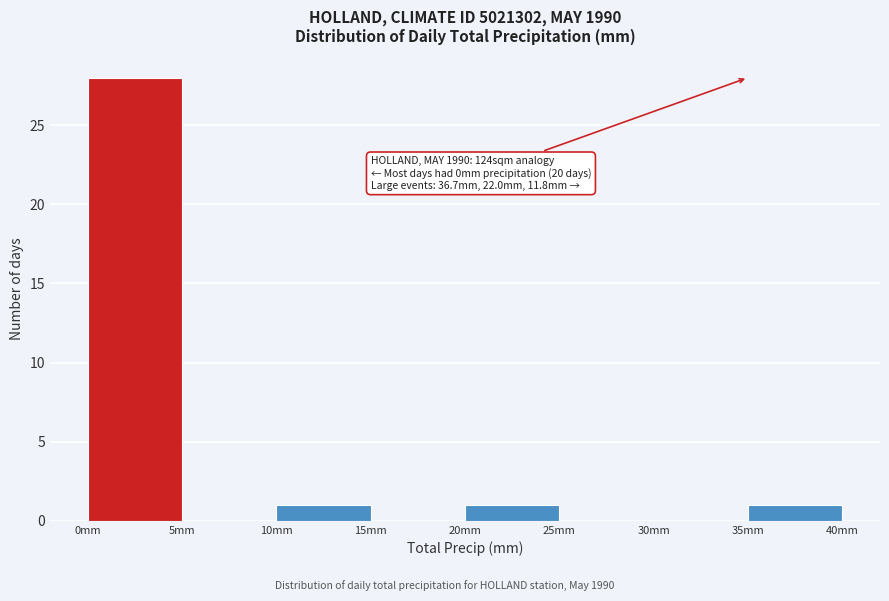

Which range on the x-axis has the tallest bar?

0 to 5